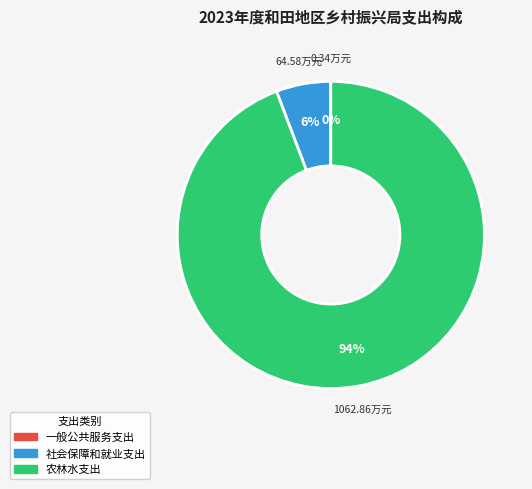

To the nearest percent, what is the average slice percentage?

33%